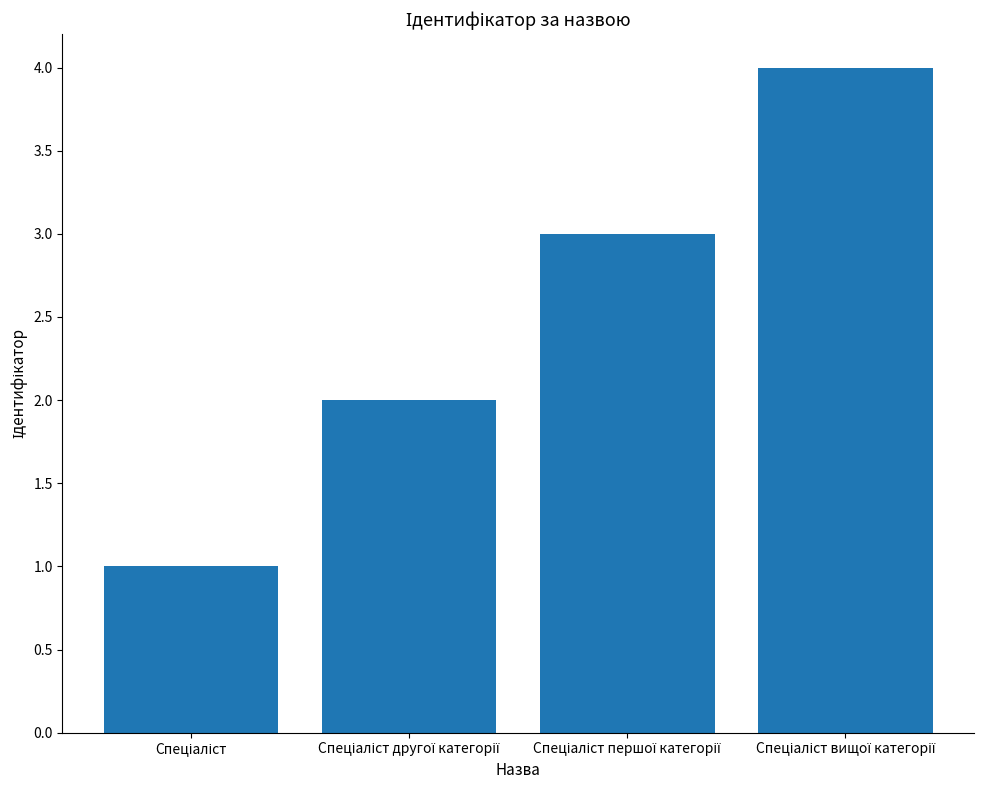

Are the bars grouped side by side (vs. stacked)?

No